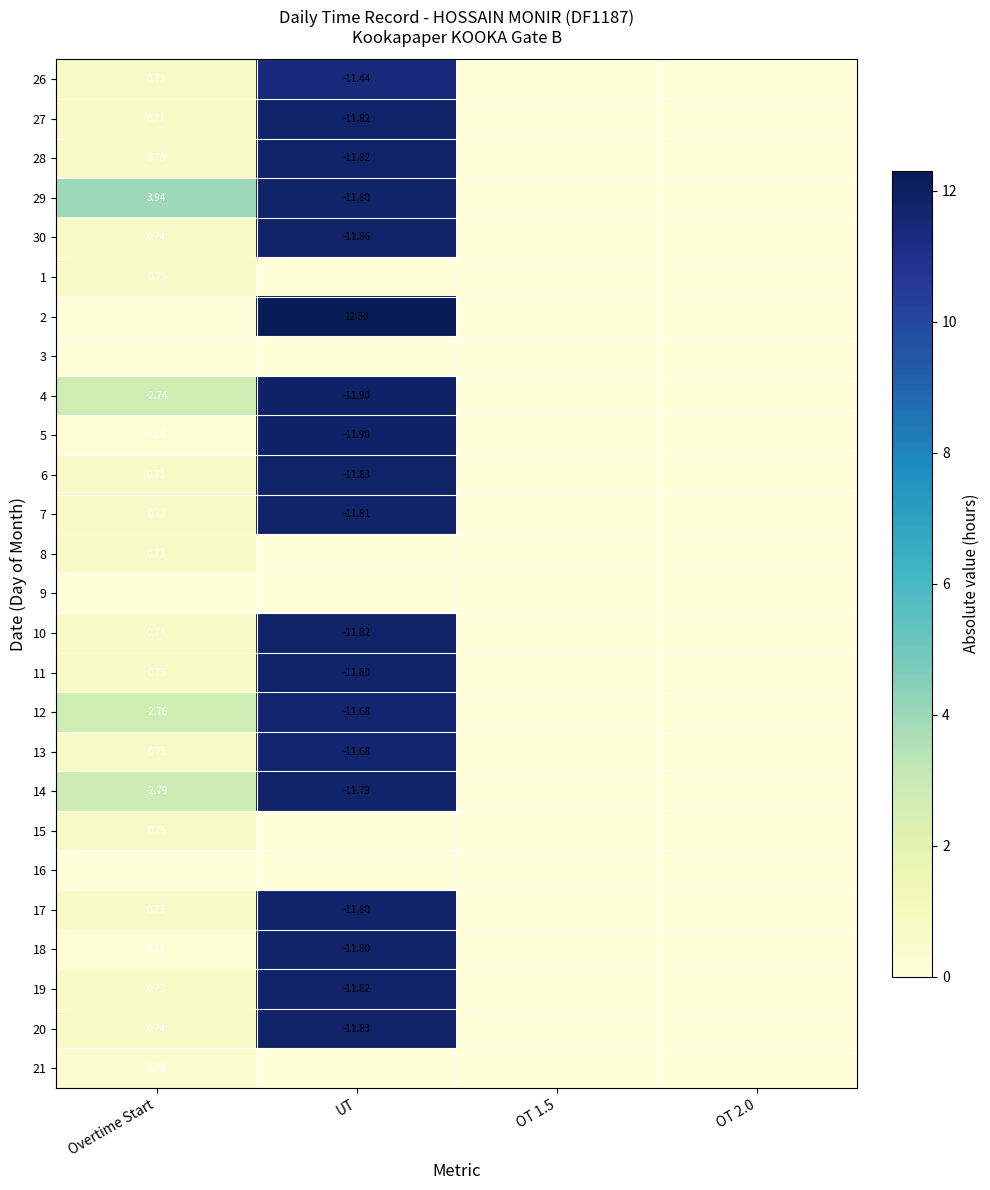

Between OT 1.5 and OT 2.0, which is larger?

OT 1.5